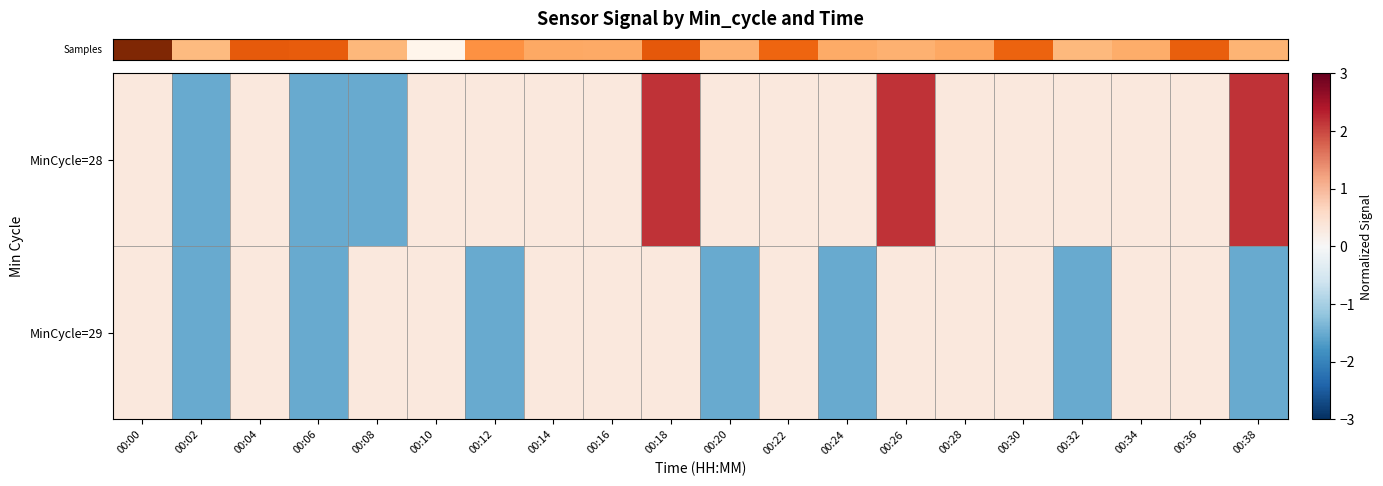

Which series changed the most between 00:08 and 00:10?

row_0